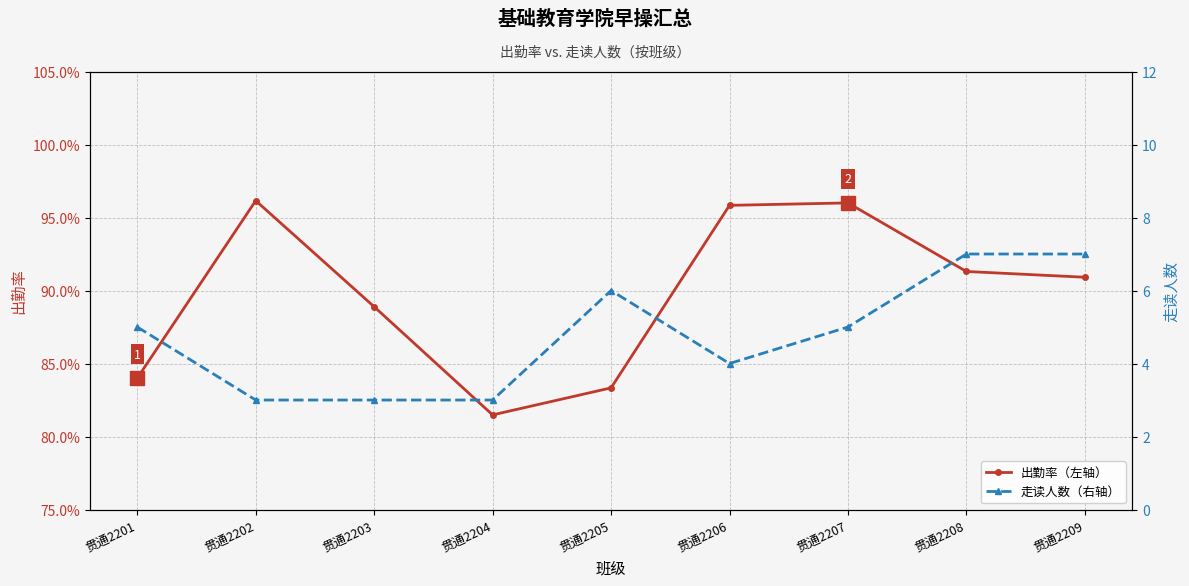

Read the 出勤率 value at 贯通2202.

1.0